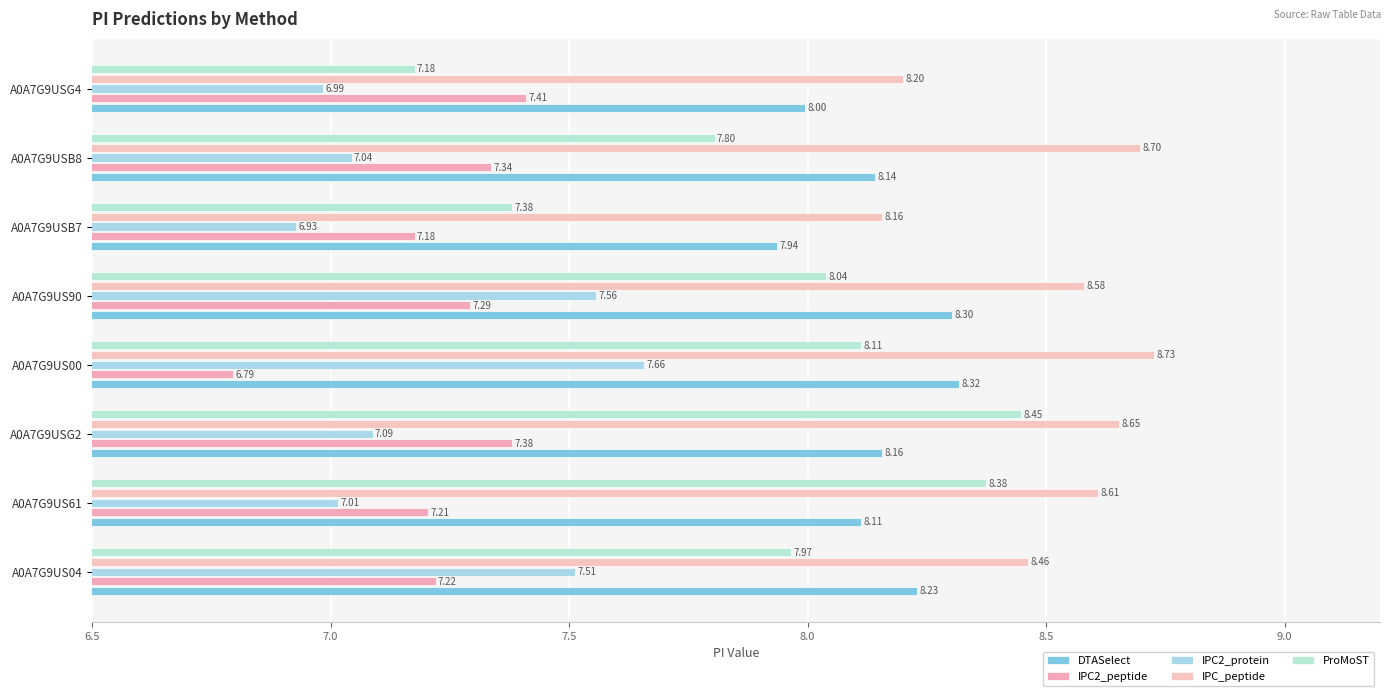

How many series are shown in this chart?

5